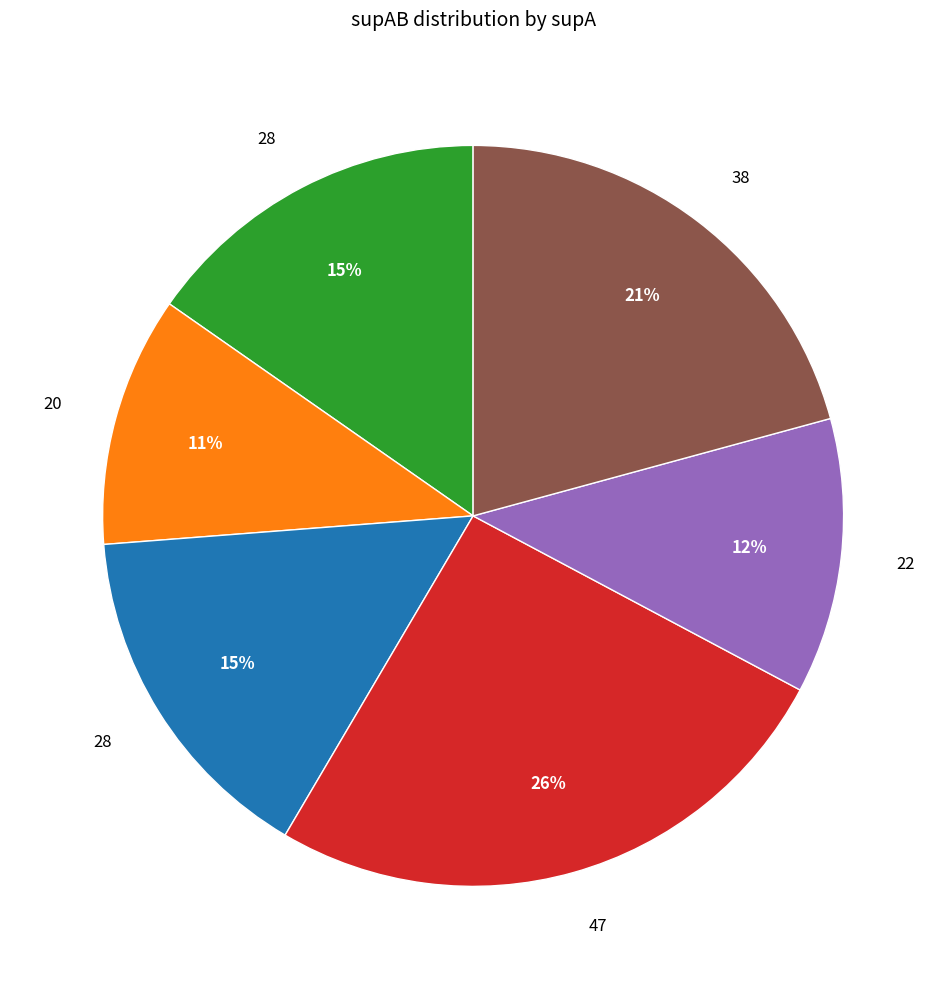

Is there a majority slice in this chart?

No